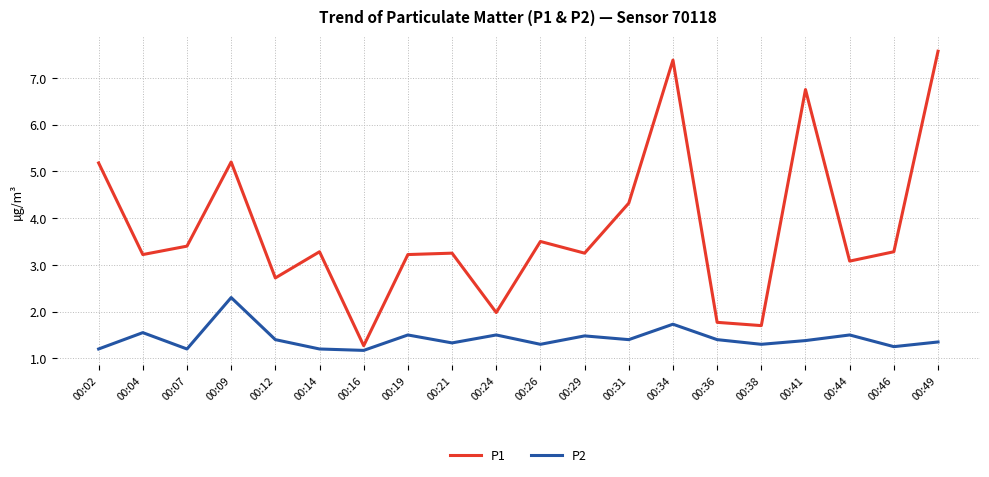

True or false: P1 and P2 cross at least once.

False